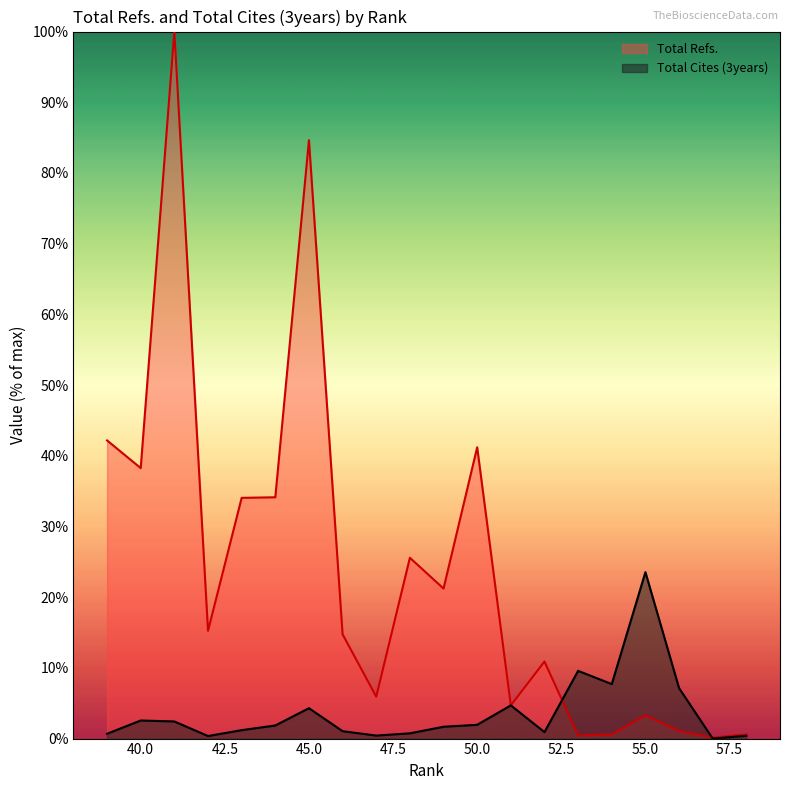

True or false: Total Cites (3years) has a value of 5.4 at 55.

False